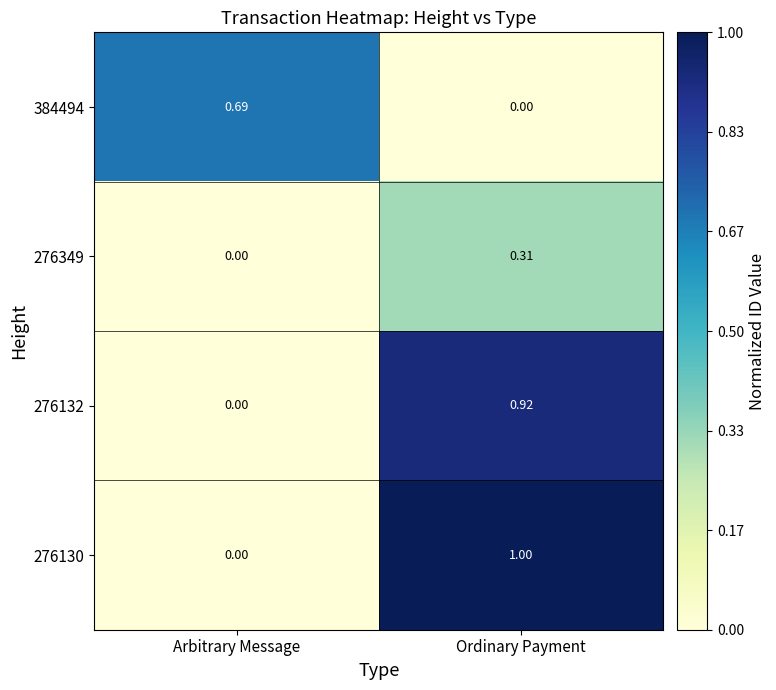

At which label does 276132 reach its peak?

Ordinary Payment